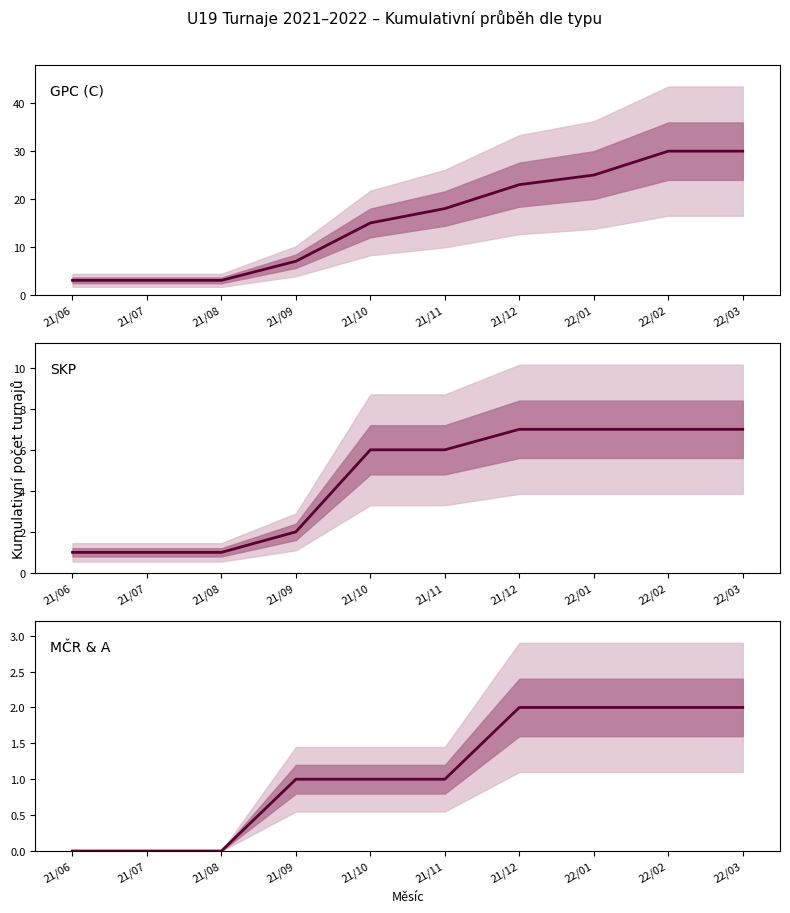

List the series in order of their overall mean, lowest first.

MČR & A, SKP, GPC (C)